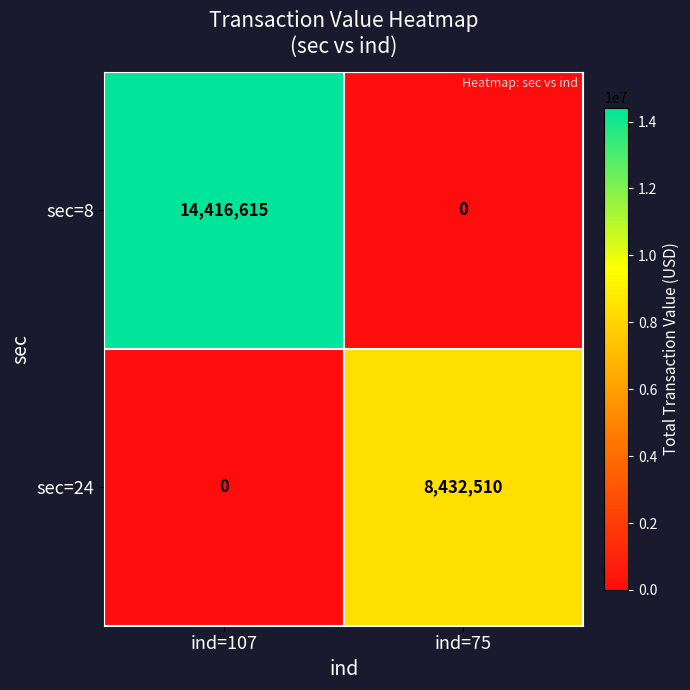

At which category is the sum across all series the highest?

ind=107